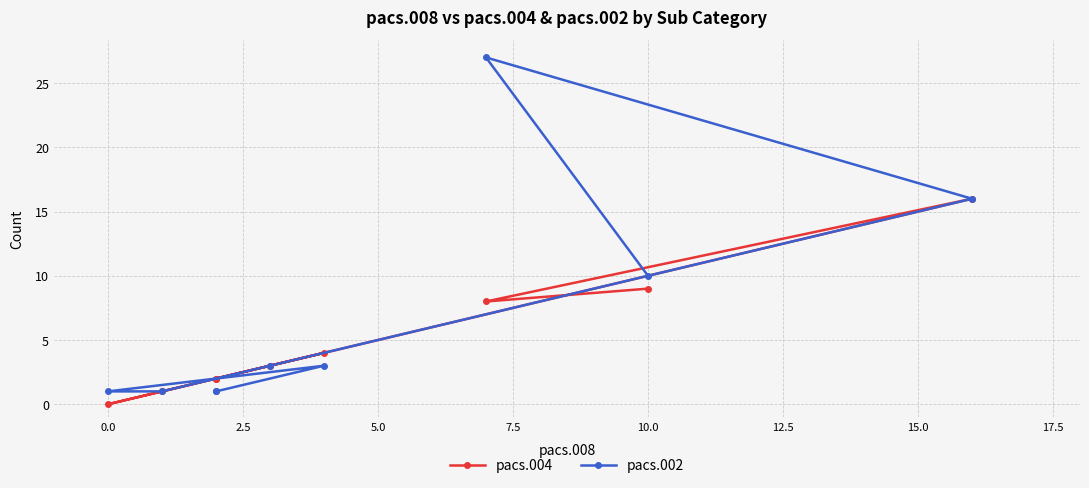

What is the difference between the maximum and second lowest values in the pacs.004 series?

15